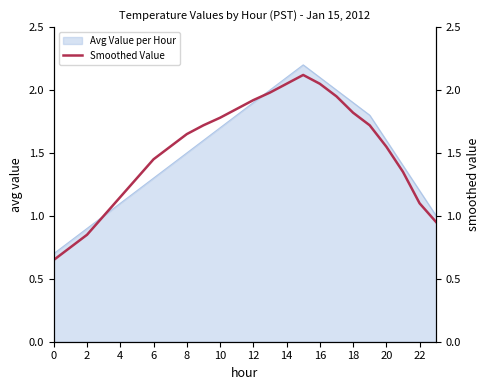

True or false: the data shows 1.1 at 22.

True